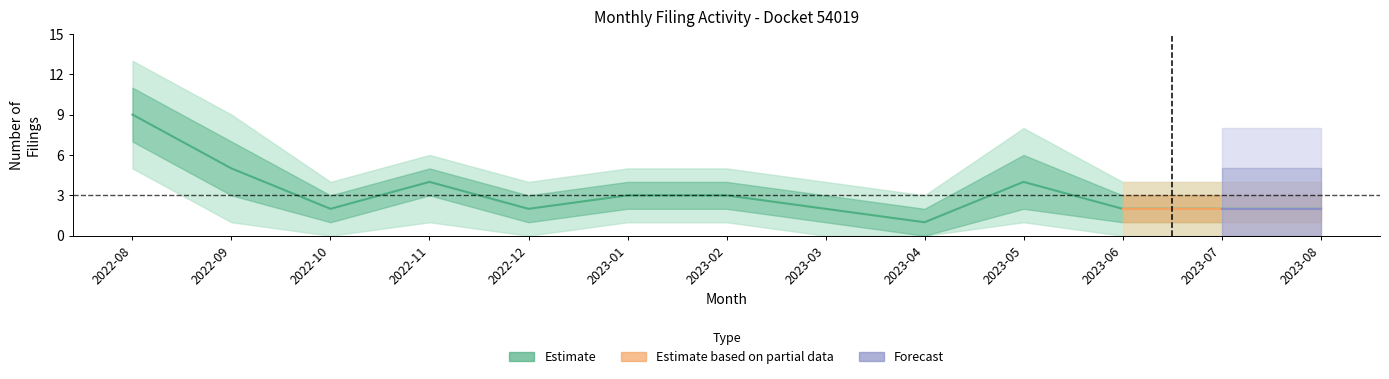

Is it true that filings_upper2 equals 6 at 2022-12?

False